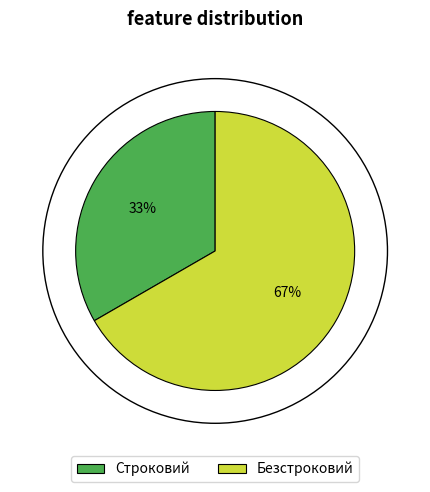

What percentage is the Безстроковий slice, to the nearest percent?

67%